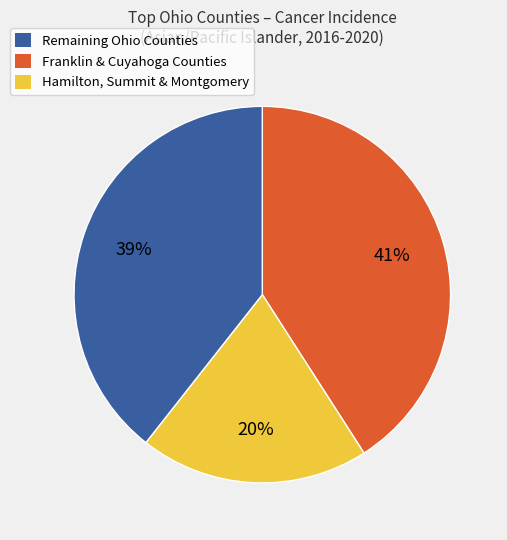

Is there any slice that represents more than half of the pie?

No